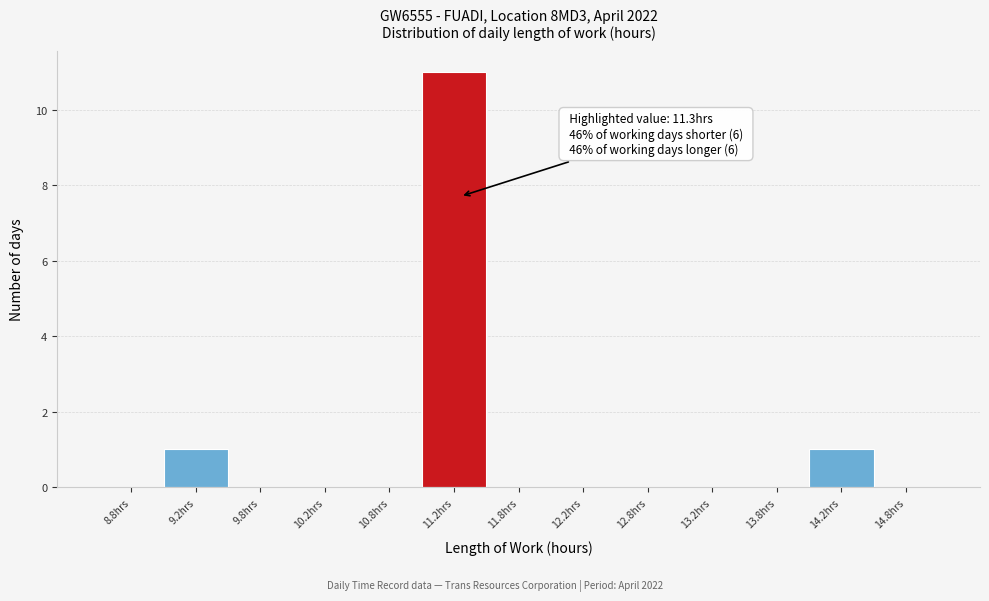

Which range on the x-axis has the tallest bar?

11.0 to 11.5